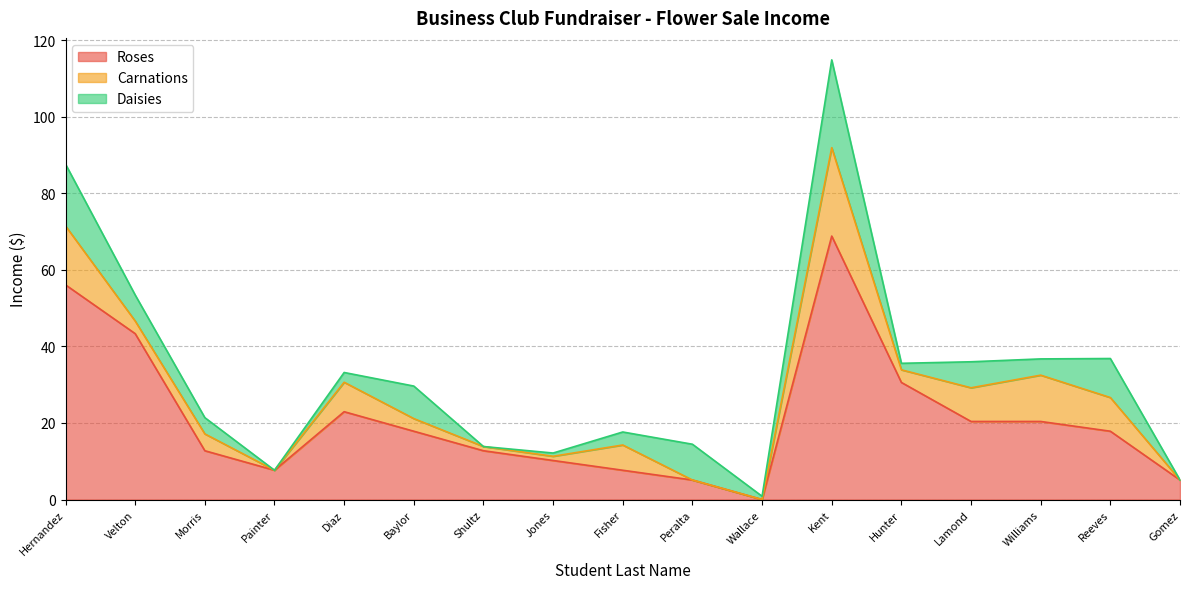

What is the sum of all Carnations values?

99.0